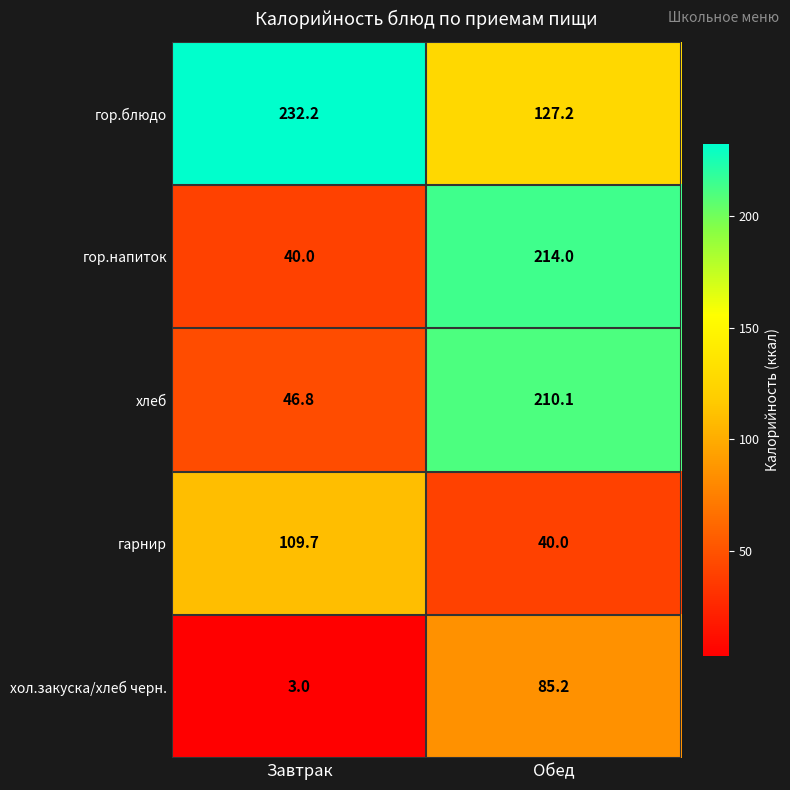

Reading right to left, extract all data points from this chart.

гор.блюдо: Обед=127.2	Завтрак=232.2
гор.напиток: Обед=214.0	Завтрак=40.0
хлеб: Обед=210.1	Завтрак=46.8
гарнир: Обед=40.0	Завтрак=109.7
хол.закуска/хлеб черн.: Обед=85.2	Завтрак=3.0